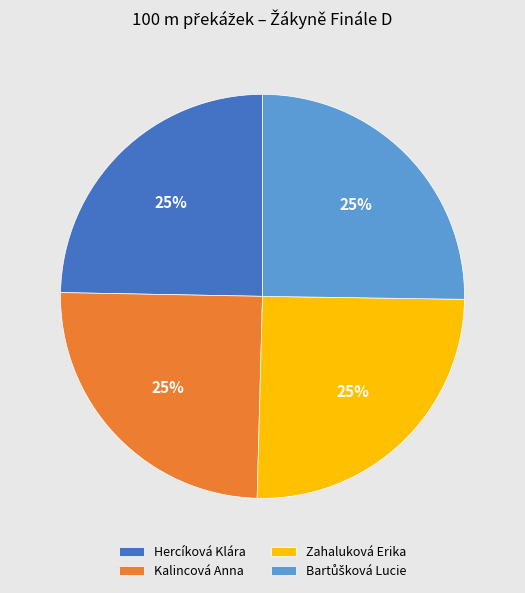

Does any single category account for the majority?

No